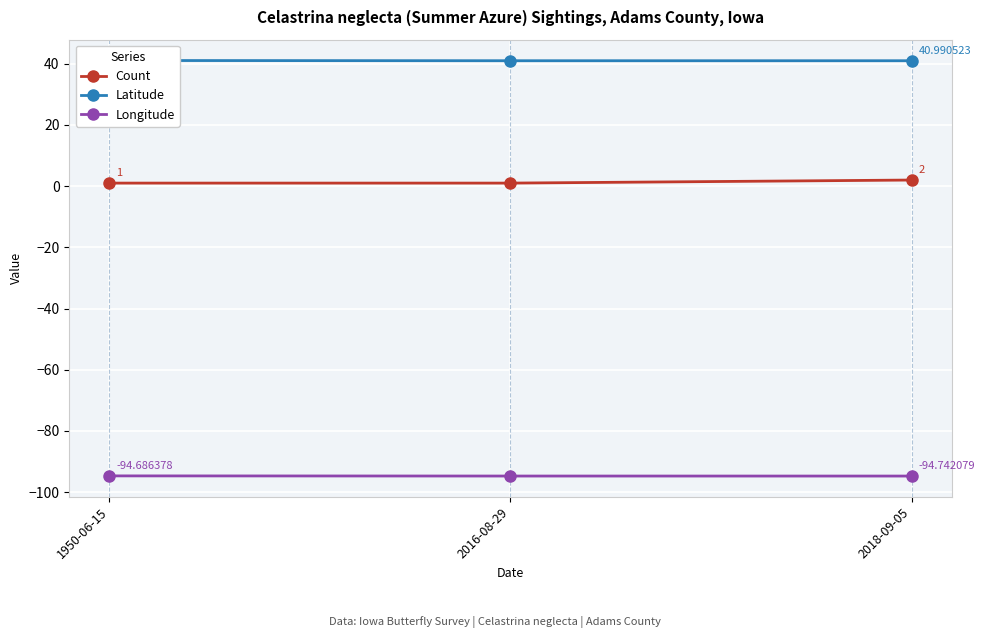

Which has a higher value, 2018-09-05 or 2016-08-29?

2018-09-05